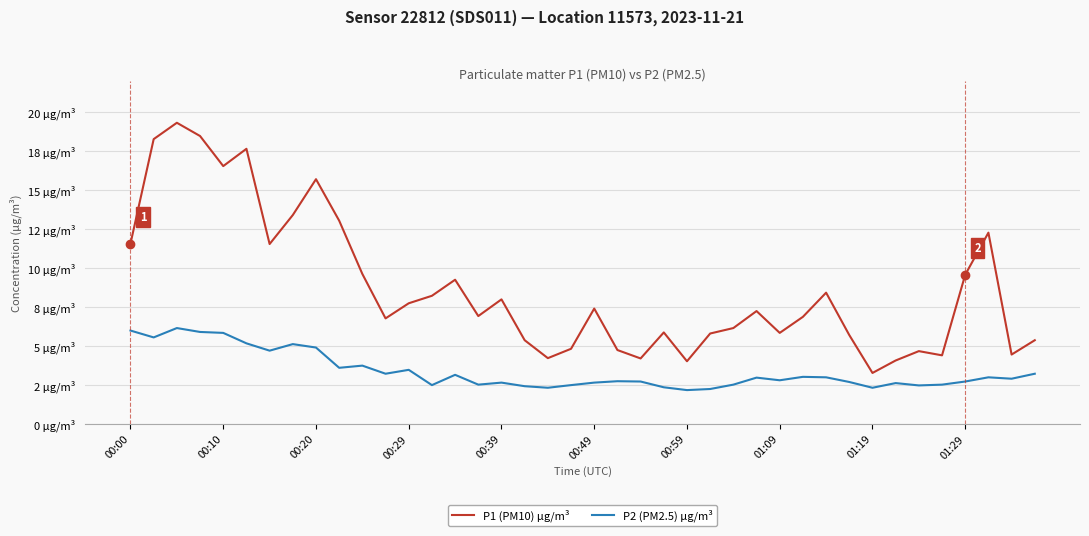

True or false: P1 (PM10) µg/m³ and P2 (PM2.5) µg/m³ intersect in this chart.

False